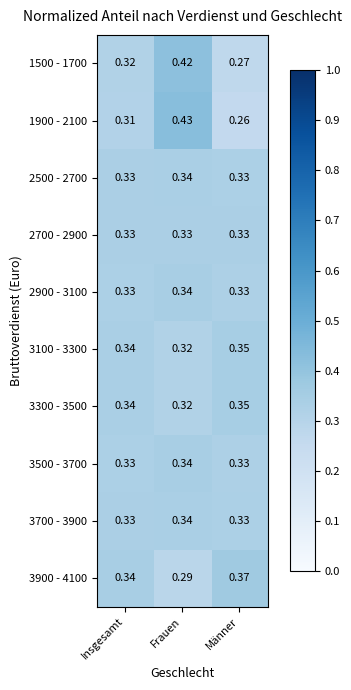

Which category has the lowest value across all series?

Männer